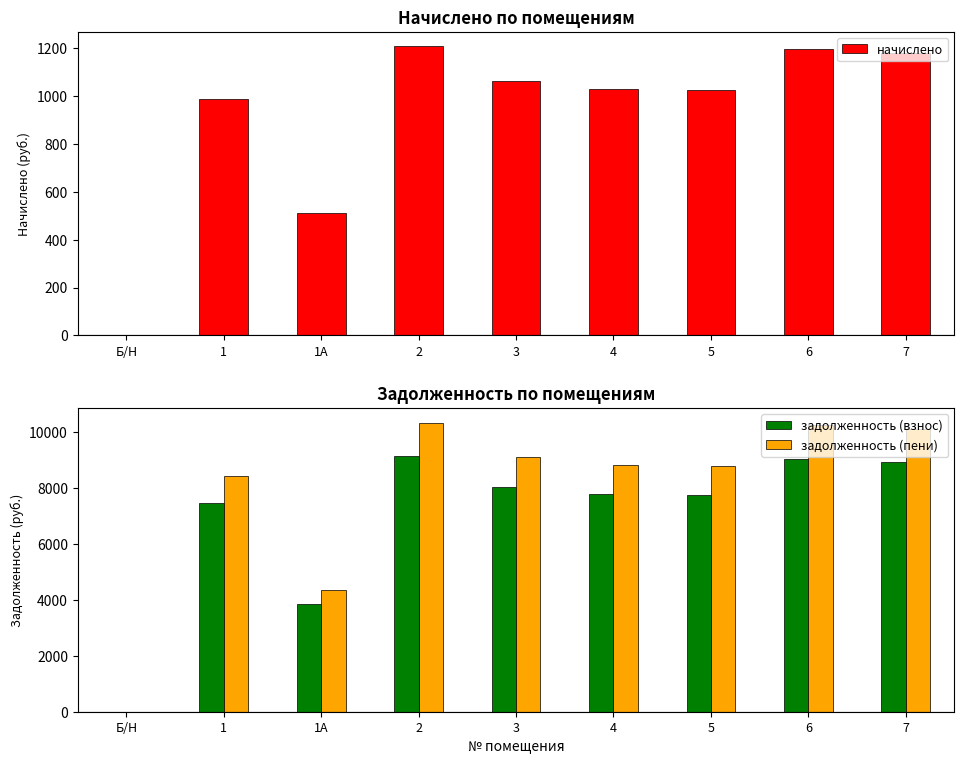

Where is задолженность (взнос) nearest to the value 4558?

1А